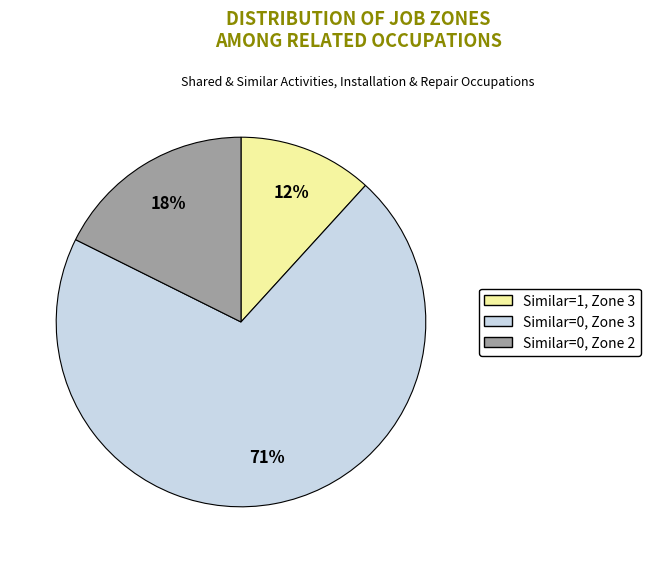

Is there a majority slice in this chart?

Yes